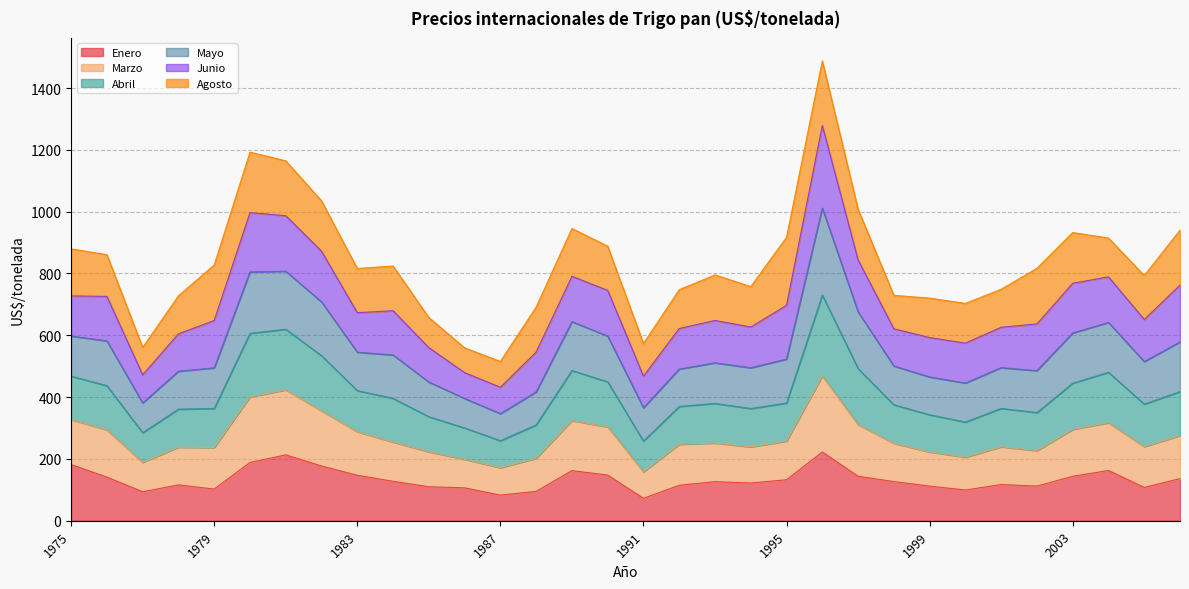

What is the difference between the maximum and minimum values in the Enero series?

149.9